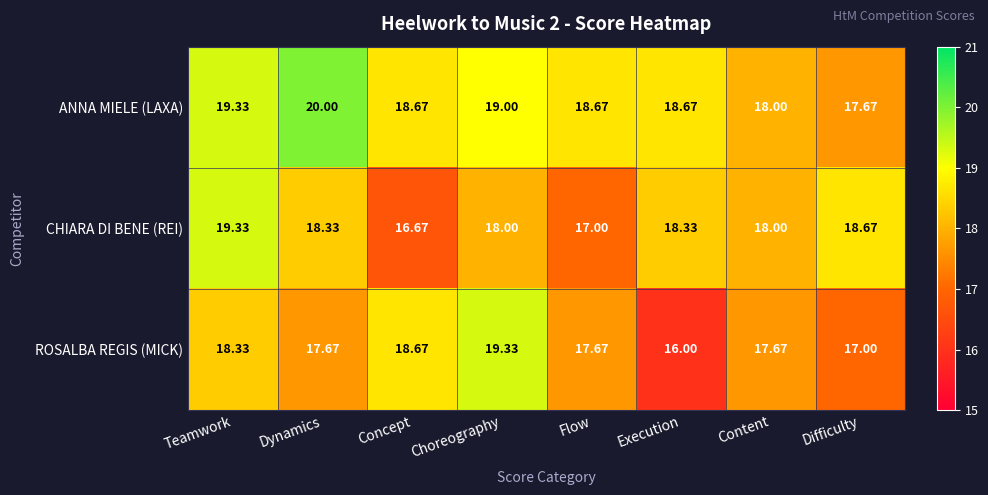

How many data points does each series have?

8